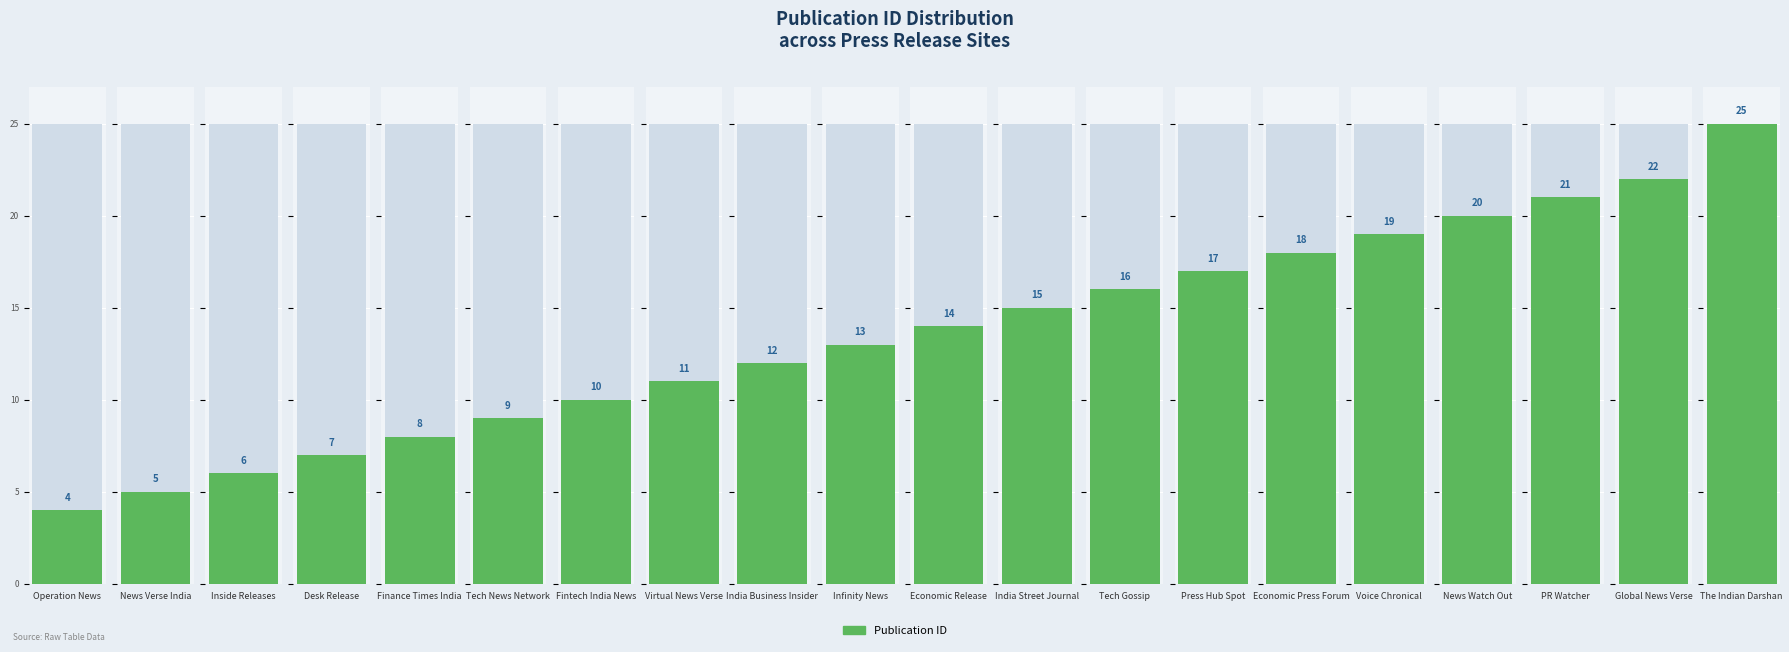

Reading left to right, what are all the values shown in this chart?

4	5	6	7	8	9	10	11	12	13	14	15	16	17	18	19	20	21	22	25